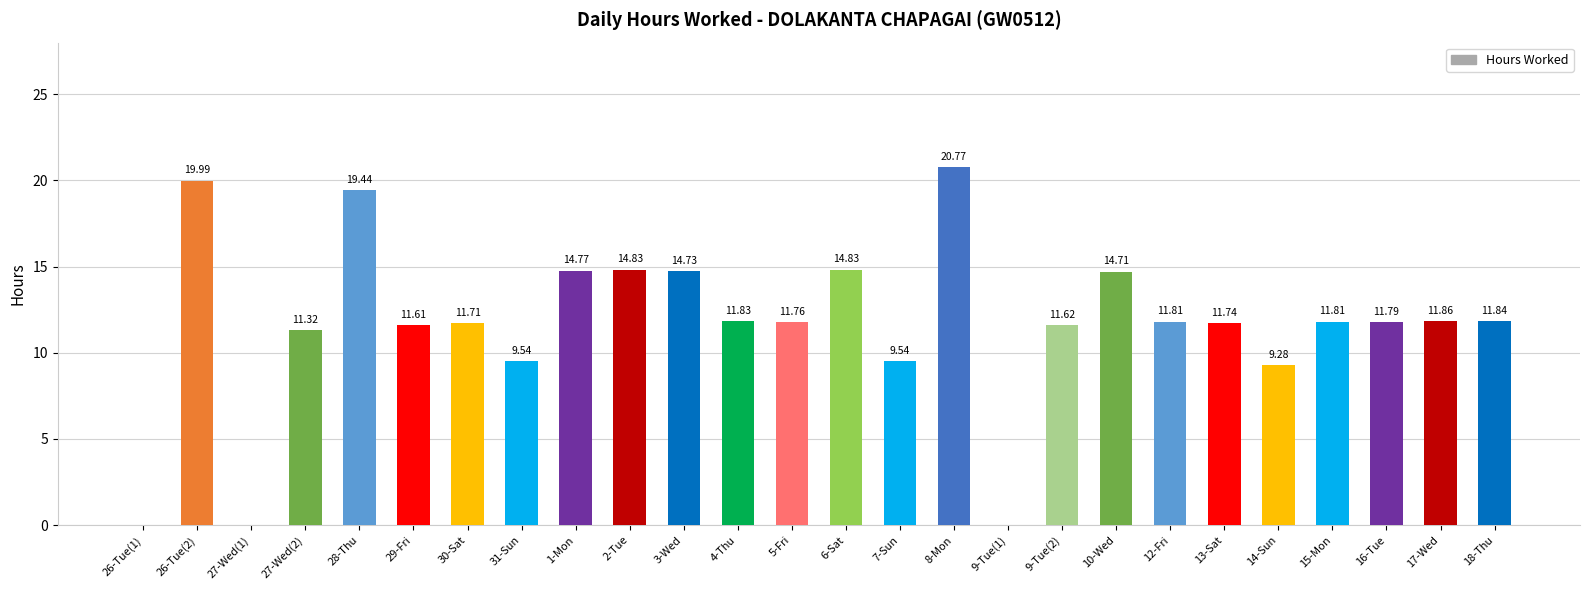

Reading left to right, extract all data points from this chart.

0.0	20.0	0.0	11.3	19.4	11.6	11.7	9.5	14.8	14.8	14.7	11.8	11.8	14.8	9.5	20.8	0.0	11.6	14.7	11.8	11.7	9.3	11.8	11.8	11.9	11.8